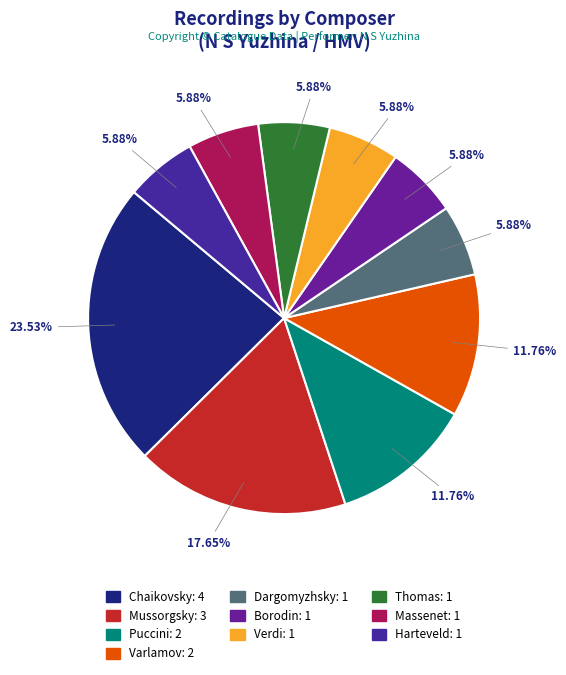

Do Dargomyzhsky and Thomas together represent more than half of the pie?

No